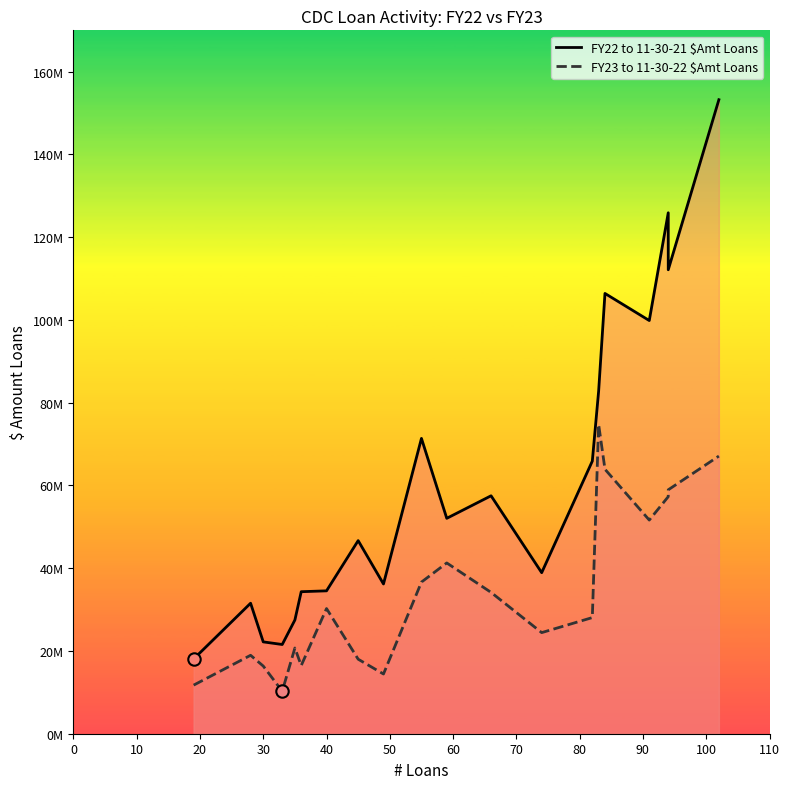

Which series has the largest total across all categories?

FY22 to 11-30-21 $Amt Loans